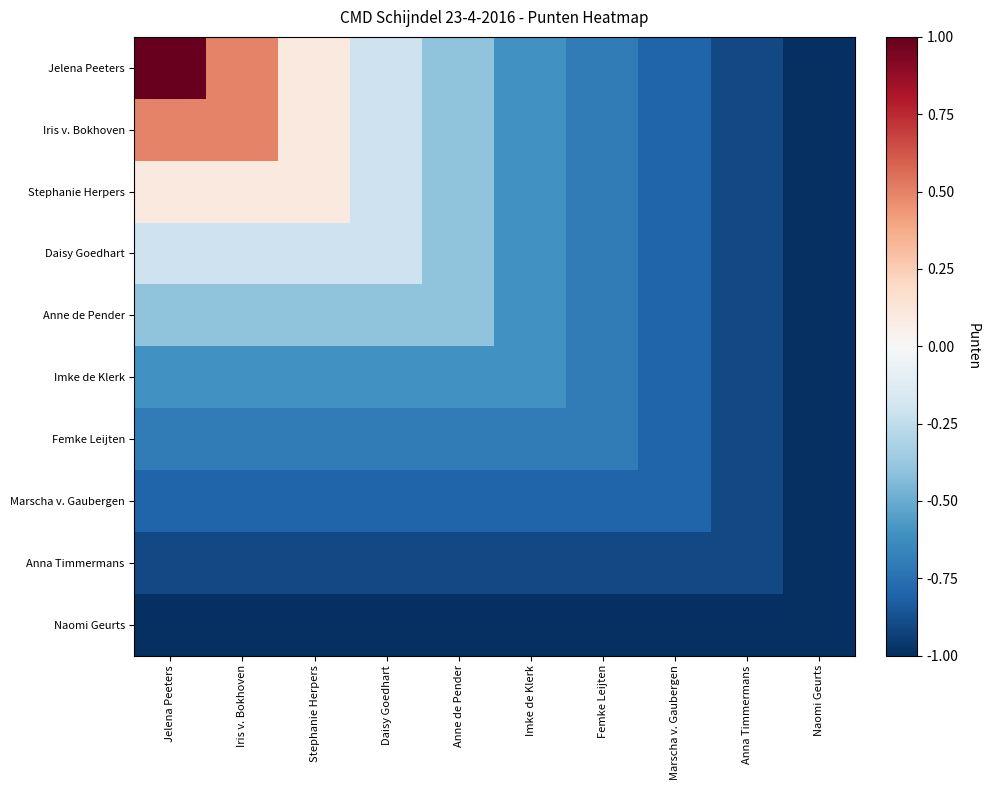

Count the number of data series in this chart.

10